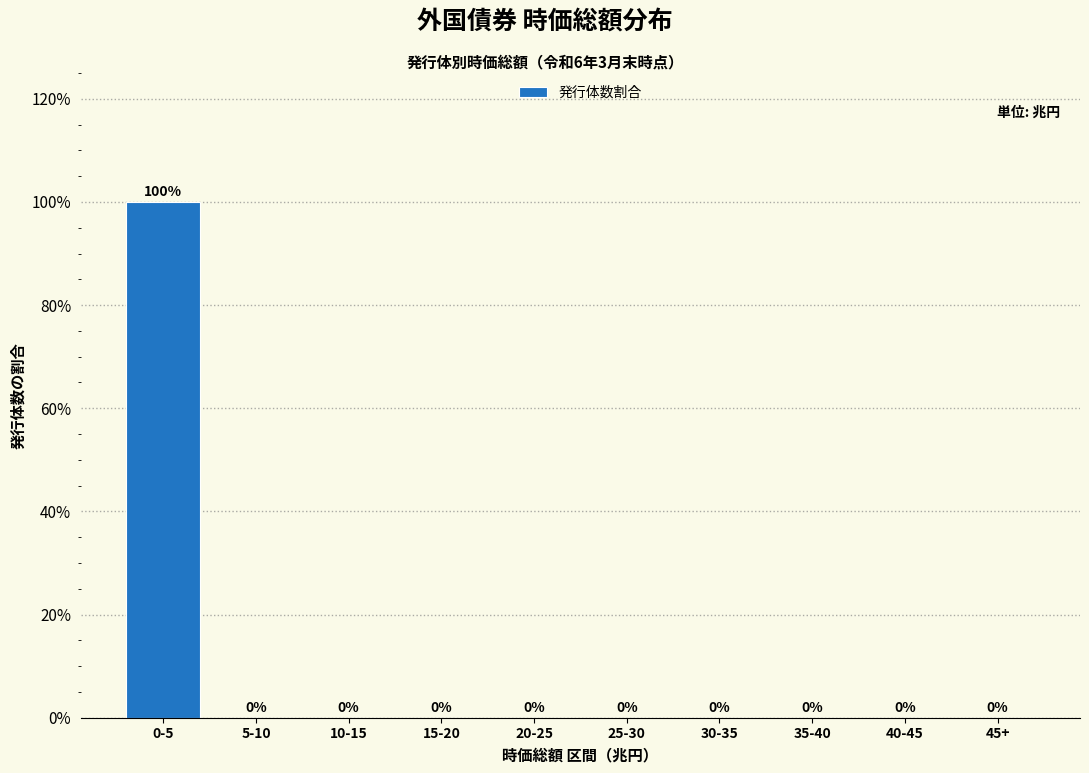

Reading left to right, transcribe all the data shown in this chart.

0-5=100	5-10=0	10-15=0	15-20=0	20-25=0	25-30=0	30-35=0	35-40=0	40-45=0	45+=0